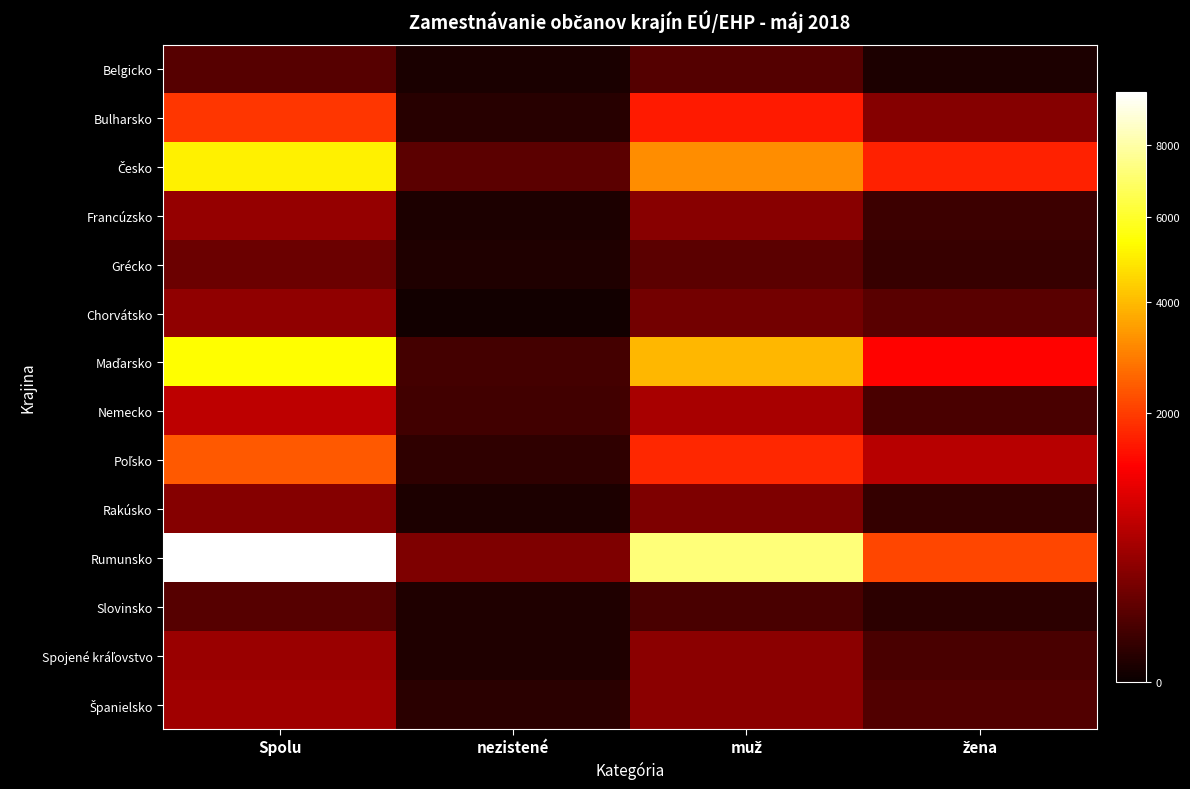

At which category does the chart reach its minimum across all series?

nezistené